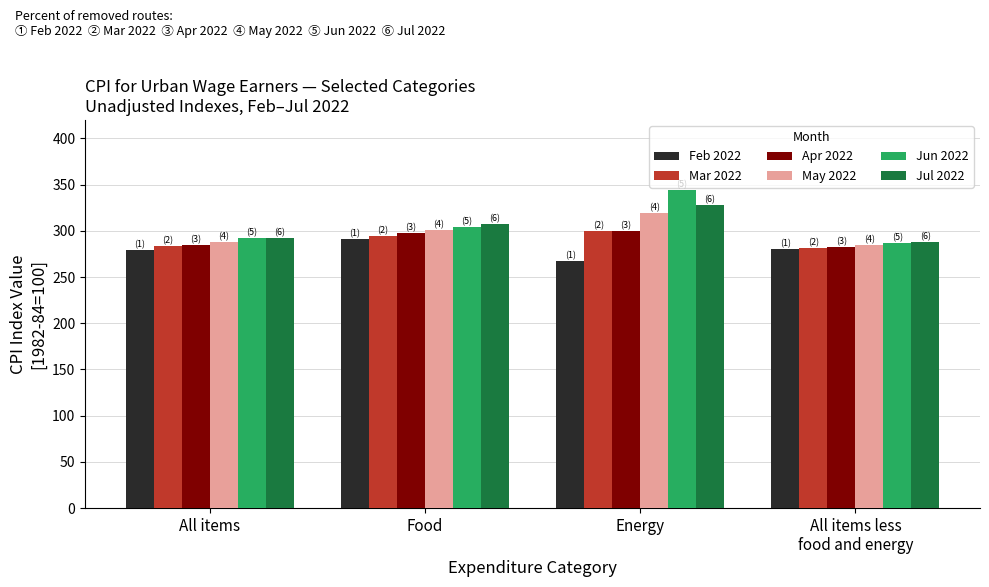

What is the value of the Jun 2022 bar at the 3rd from the left?

344.2